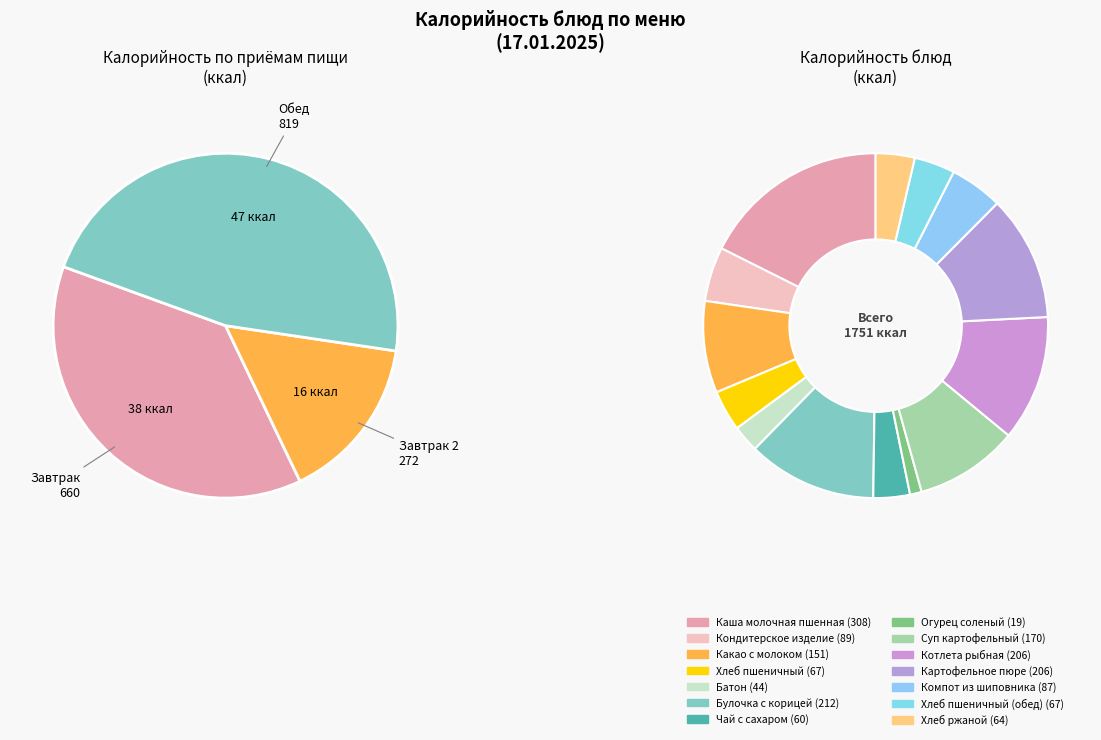

Approximately how many times larger is the value at Компот из шиповника compared to Кондитерское изделие?

1.0